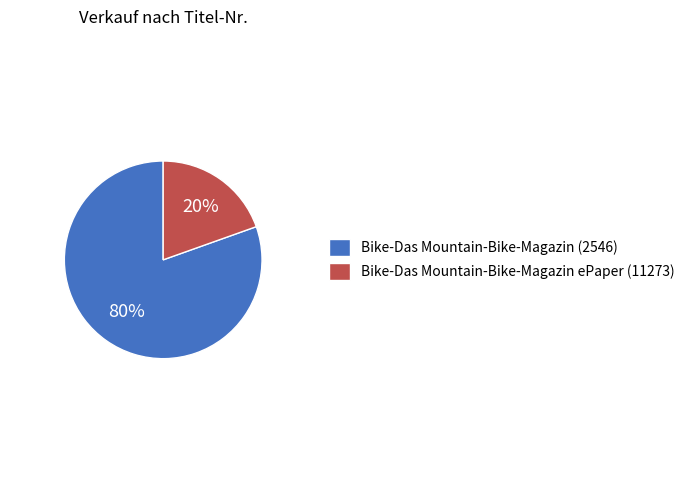

Do Bike-Das Mountain-Bike-Magazin ePaper (11273) and Bike-Das Mountain-Bike-Magazin (2546) together represent more than half of the pie?

Yes